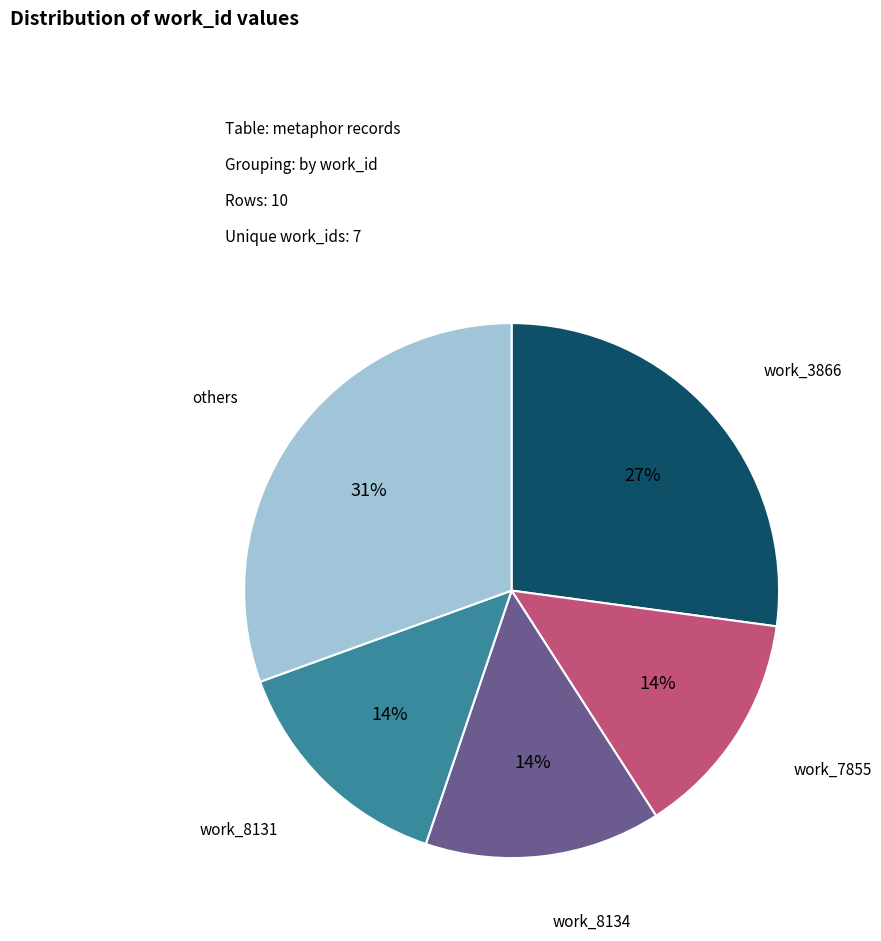

Is there any slice that represents more than half of the pie?

No